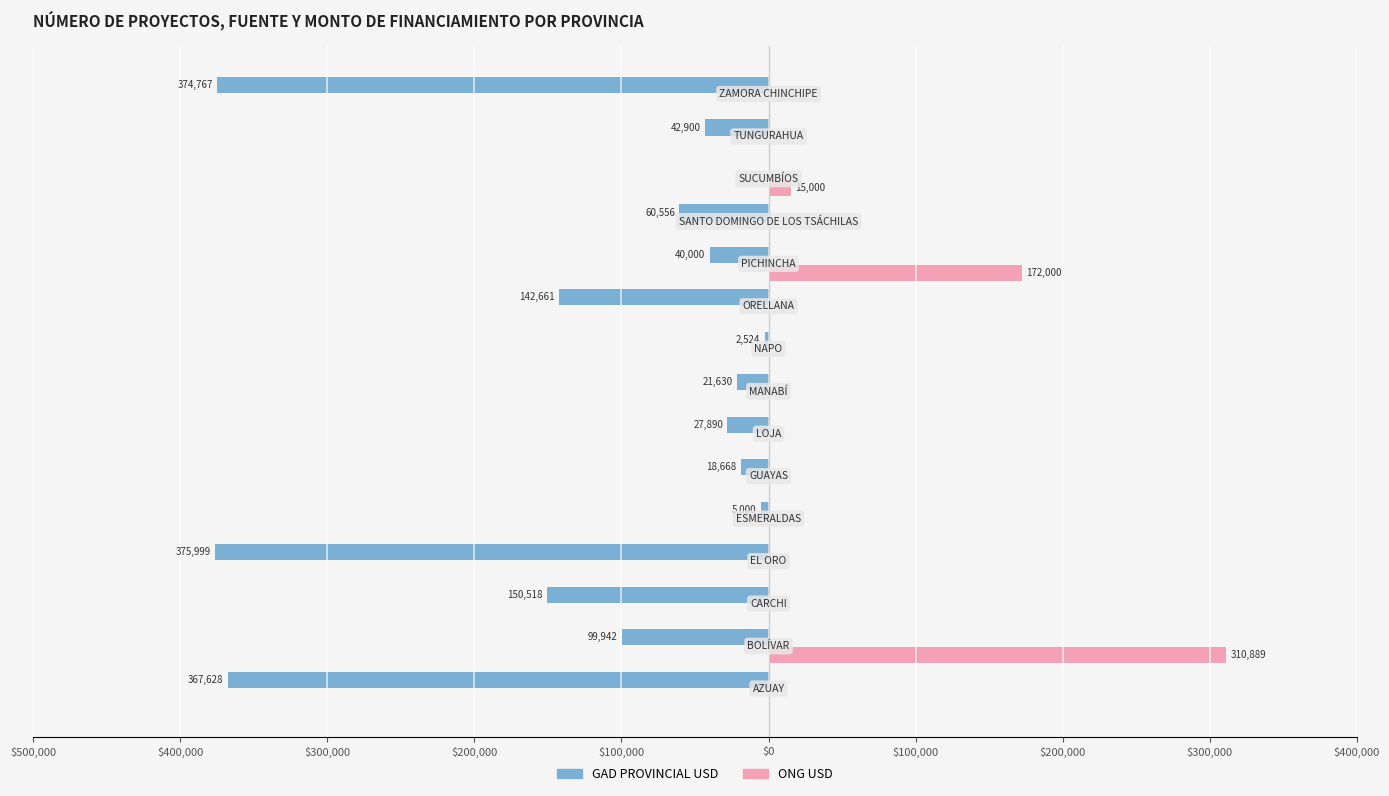

Reading left to right, list all the values displayed in this chart.

GAD PROVINCIAL USD: -367627.7	-99942.0	-150518.0	-375999.0	-5000.0	-18668.5	-27890.4	-21630.0	-2524.0	-142660.5	-40000.0	-60556.0	0.0	-42900.0	-374766.8
ONG USD: 0.0	310889.0	0.0	0.0	0.0	0.0	0.0	0.0	0.0	0.0	172000.0	0.0	15000.0	0.0	0.0